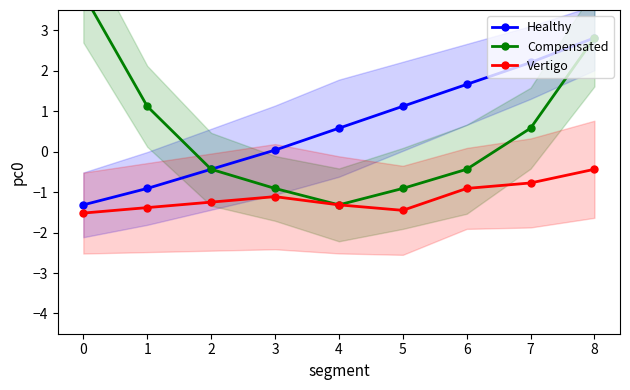

In Vertigo, how many points are higher than both neighbors (excluding endpoints)?

1